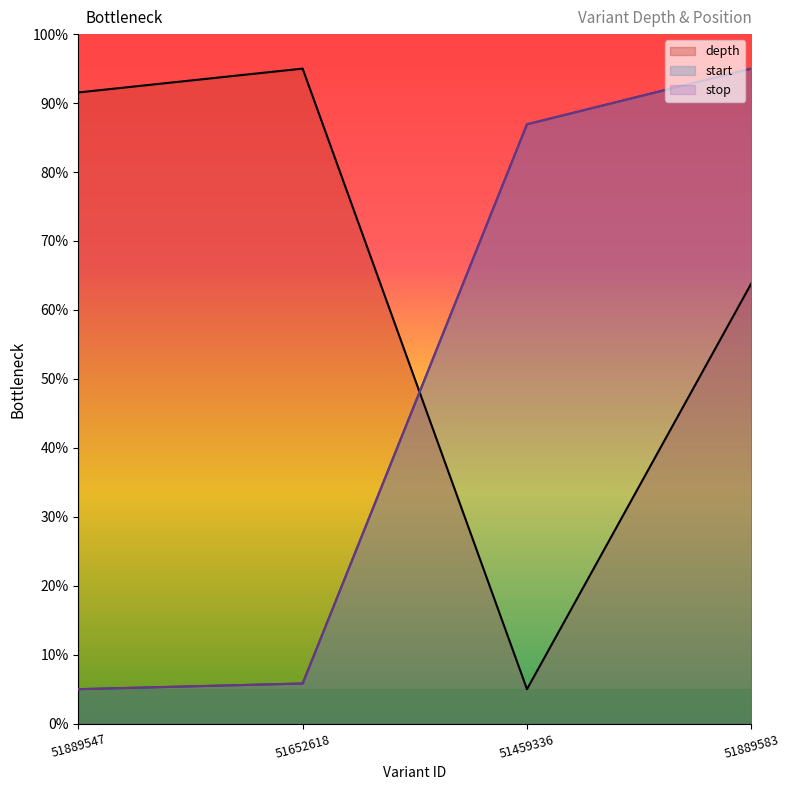

Where is start nearest to the value 50?

51459336